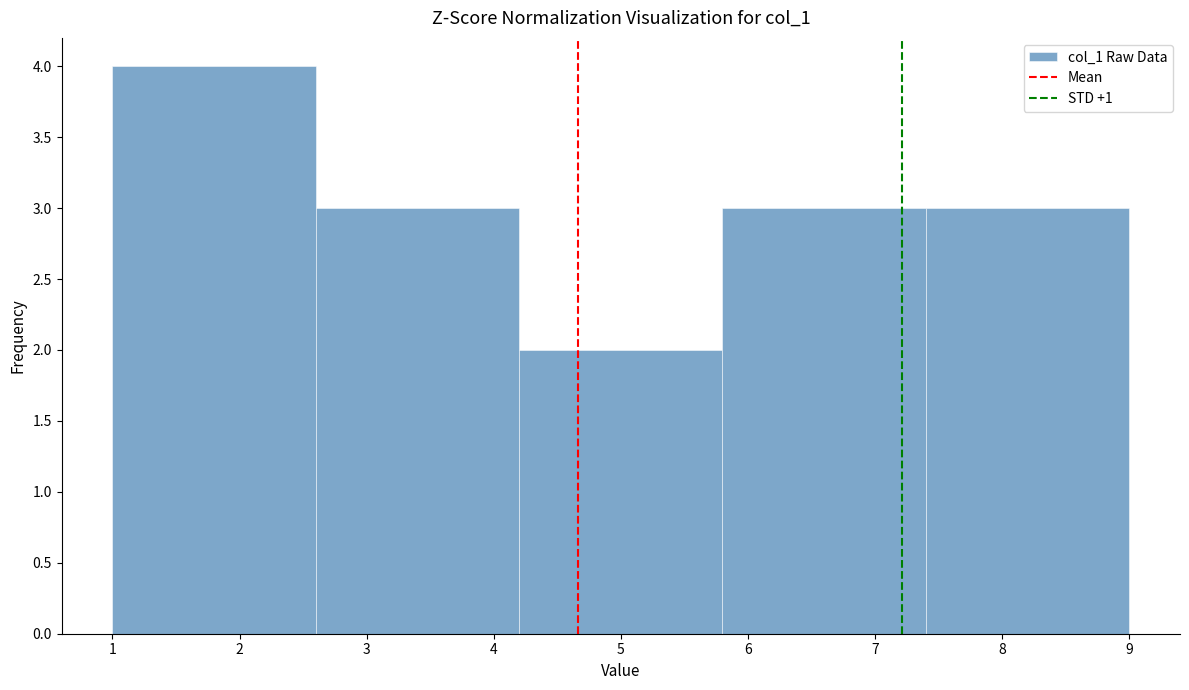

Over which range of the x-axis is the bar tallest?

1.0 to 2.6